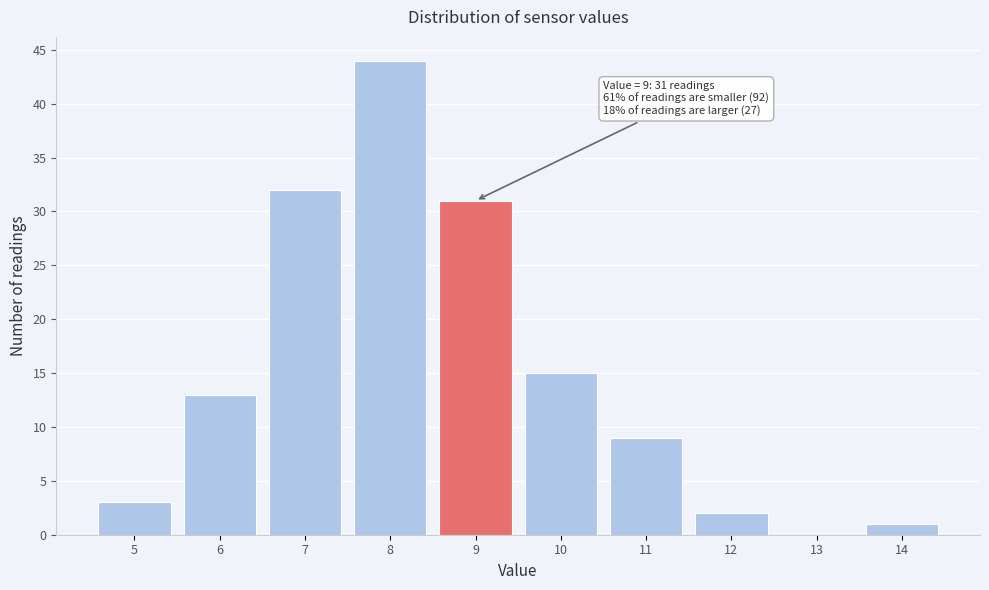

Over which range of the x-axis is the bar tallest?

7.5 to 8.5